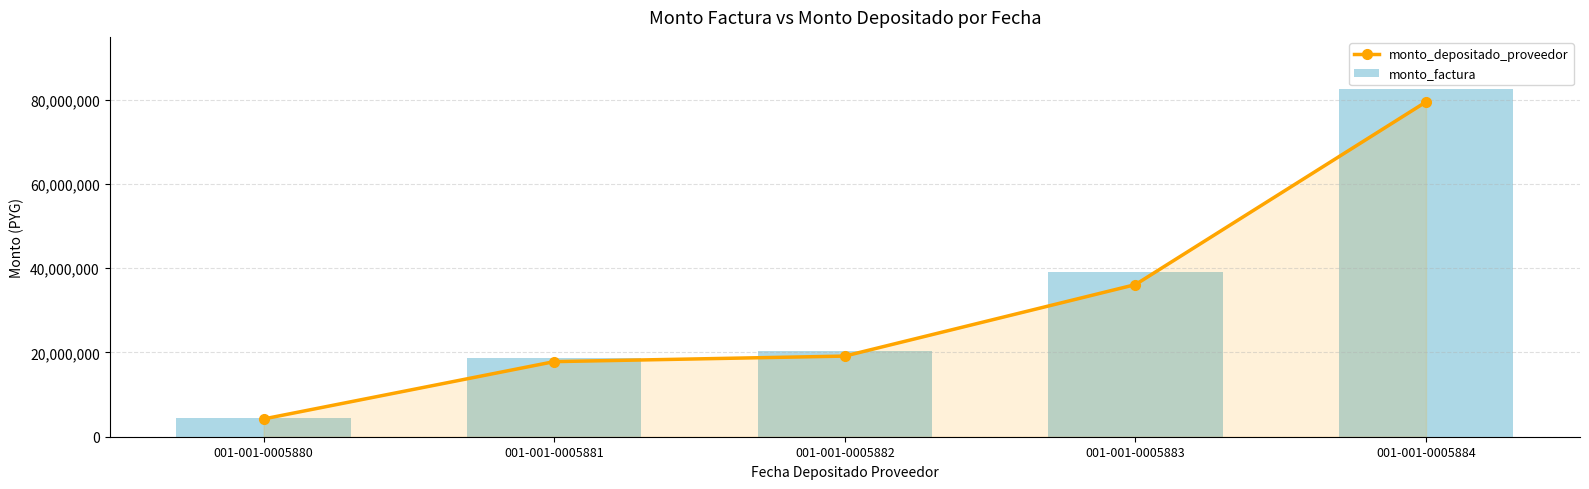

Read the monto_depositado_proveedor value at 001-001-0005882, to the nearest 100.

19134800